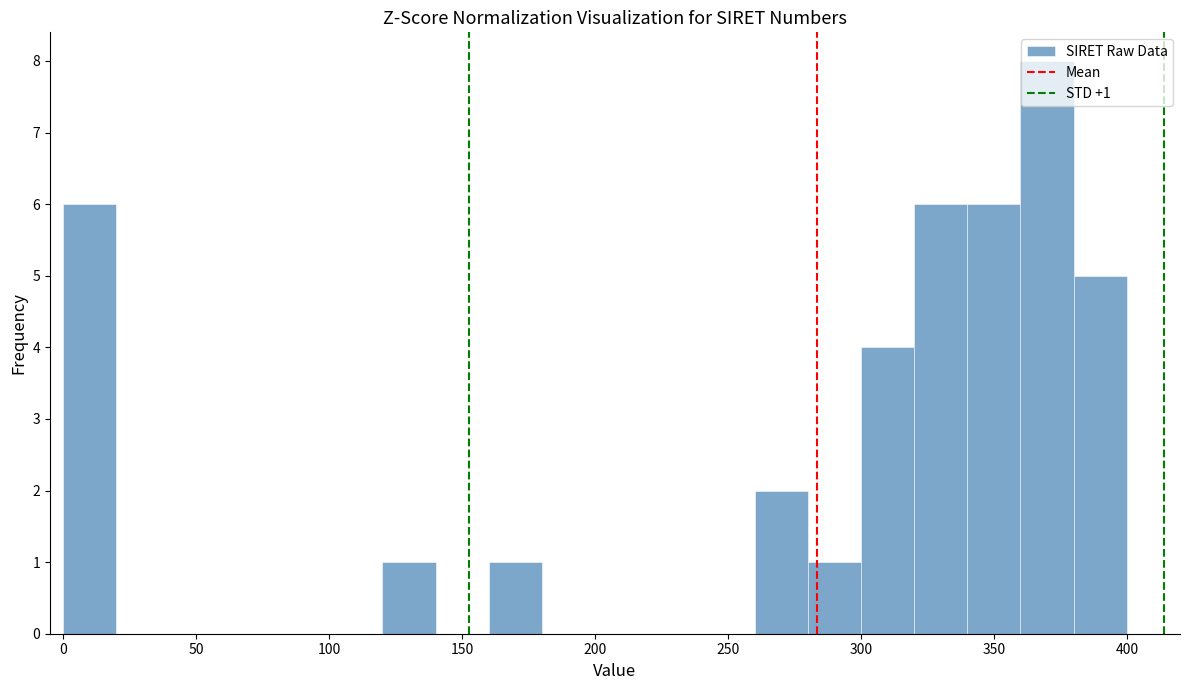

Over which range of the x-axis is the bar tallest?

360 to 380